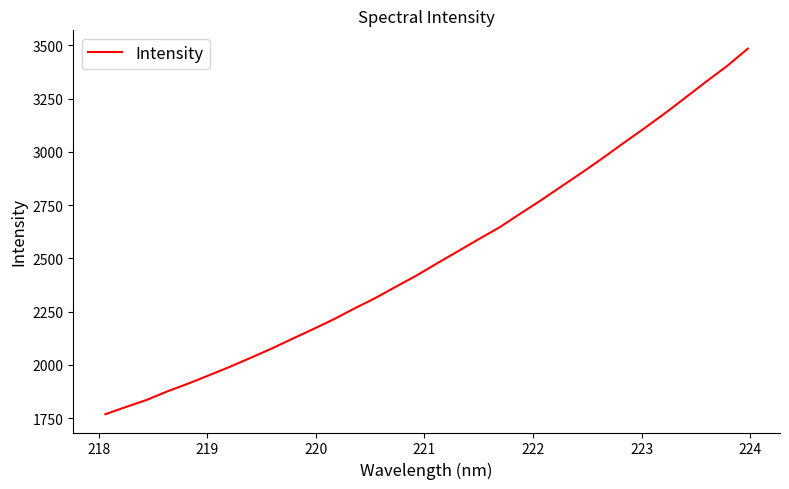

What is the difference between the maximum and minimum values?

1716.8